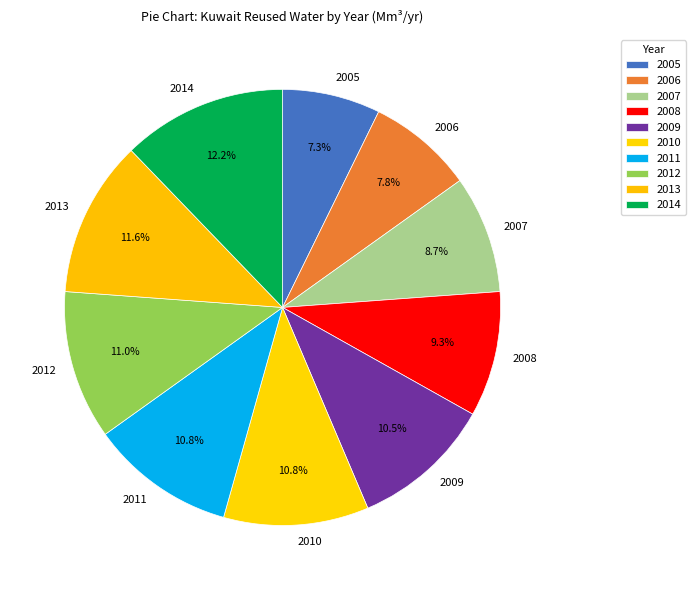

What is the largest slice in the pie chart?

2014